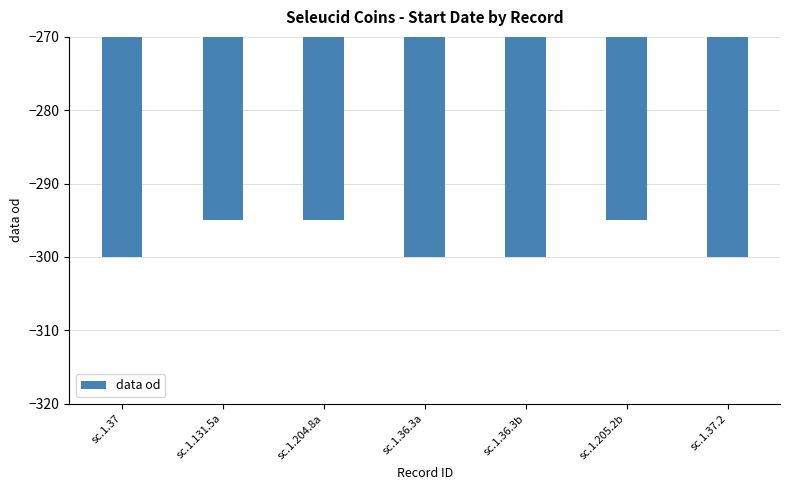

Count the values in the range -300 to -295.

7